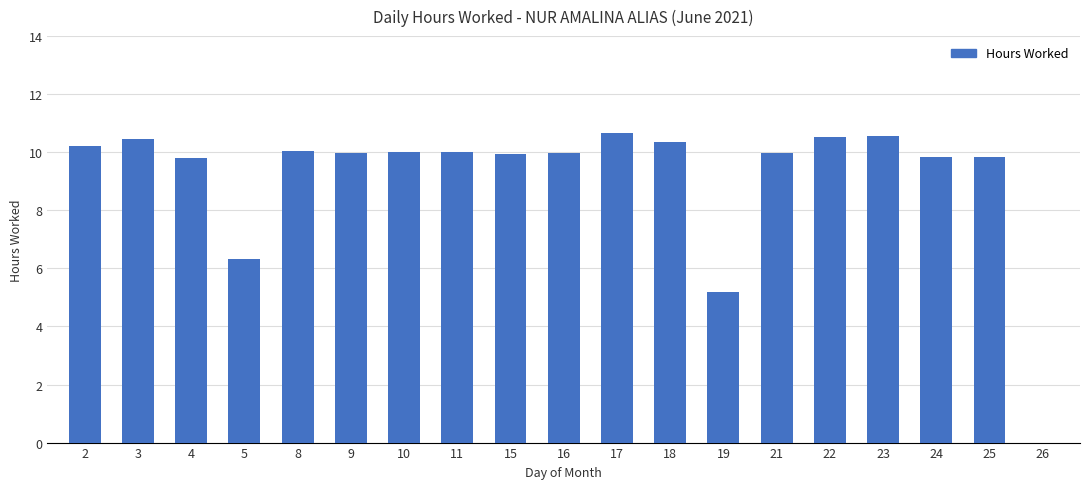

What is the sum of all values?

173.7